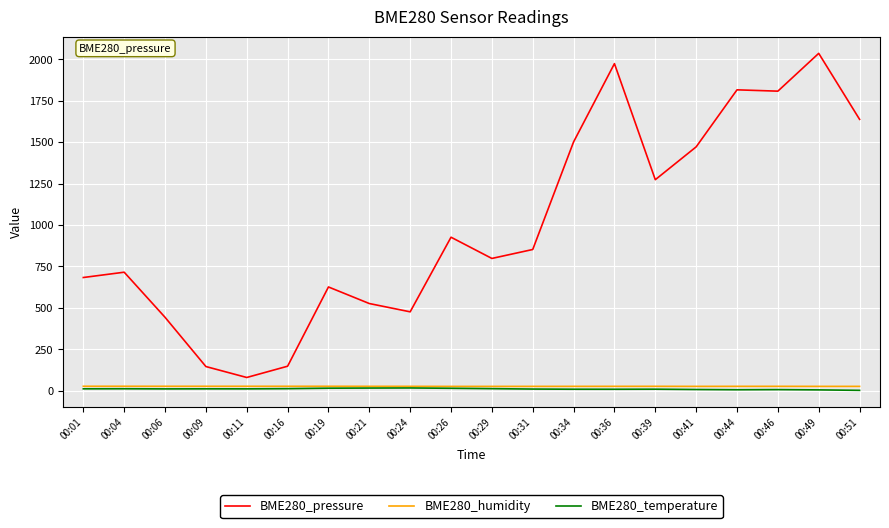

What is the maximum value shown in the chart?

2035.0